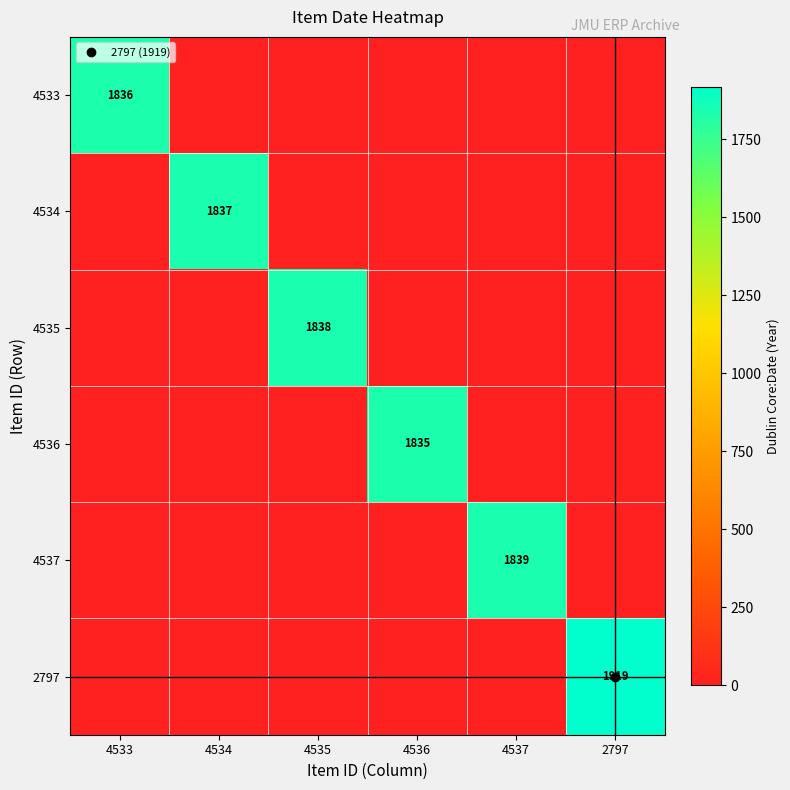

What is the highest value of the 4533 series?

1836